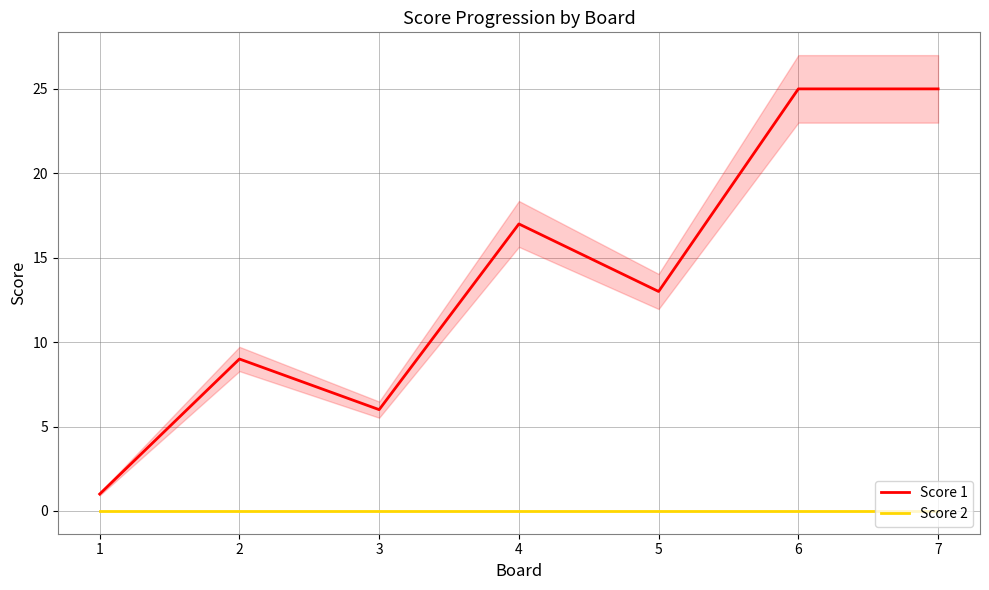

At which label is Score 2 closest to 0?

1